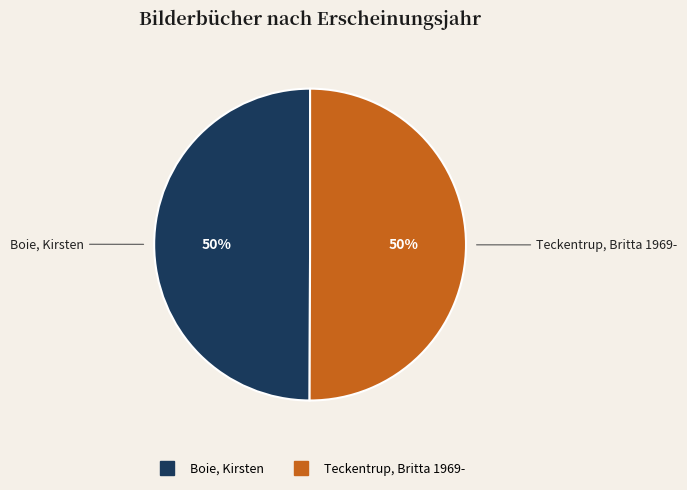

To the nearest percent, what percentage of the pie is Teckentrup, Britta 1969-?

50%